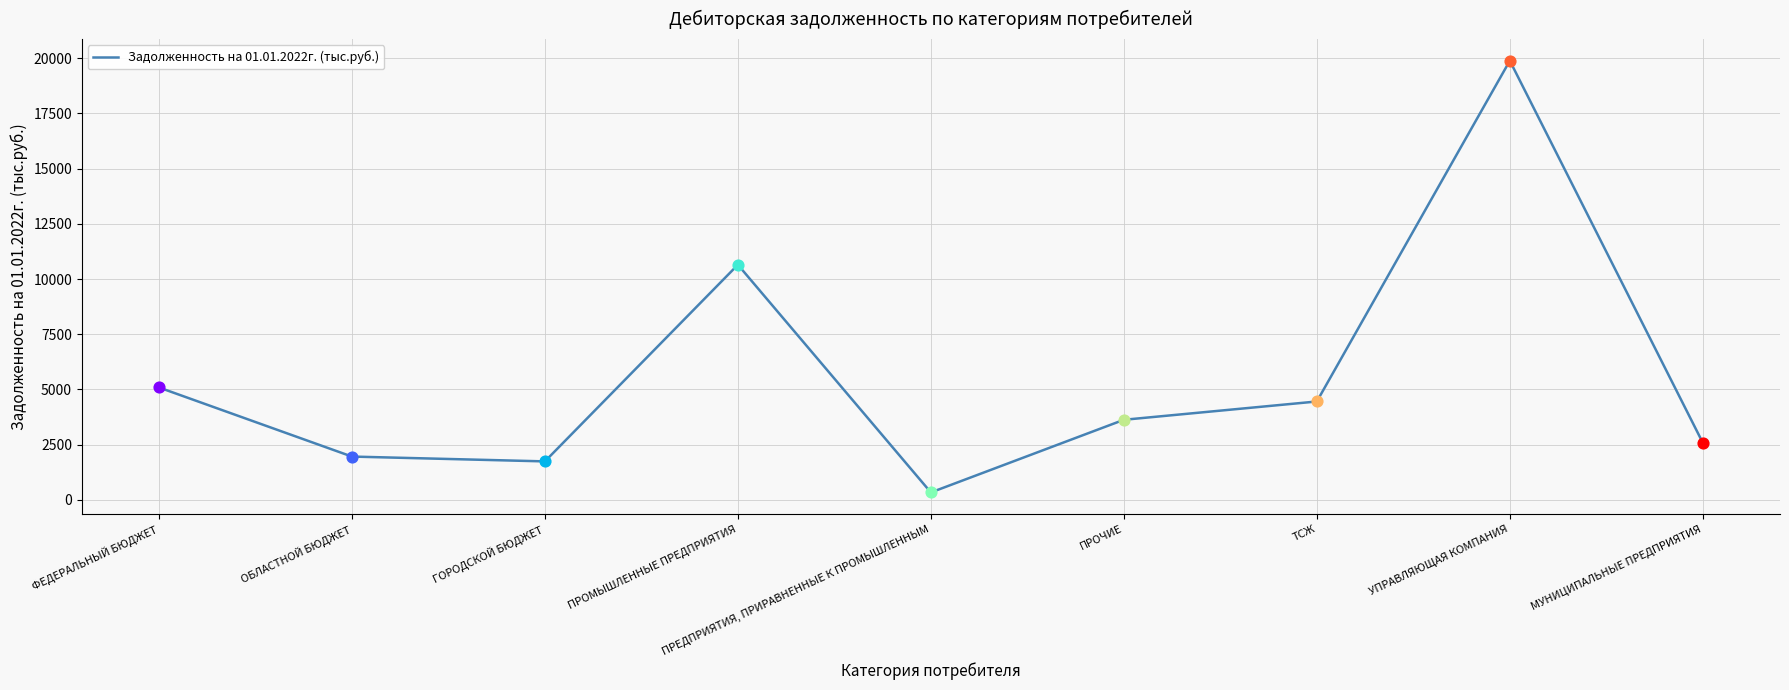

Approximately how many times larger is the value at ФЕДЕРАЛЬНЫЙ БЮДЖЕТ compared to ОБЛАСТНОЙ БЮДЖЕТ?

2.6